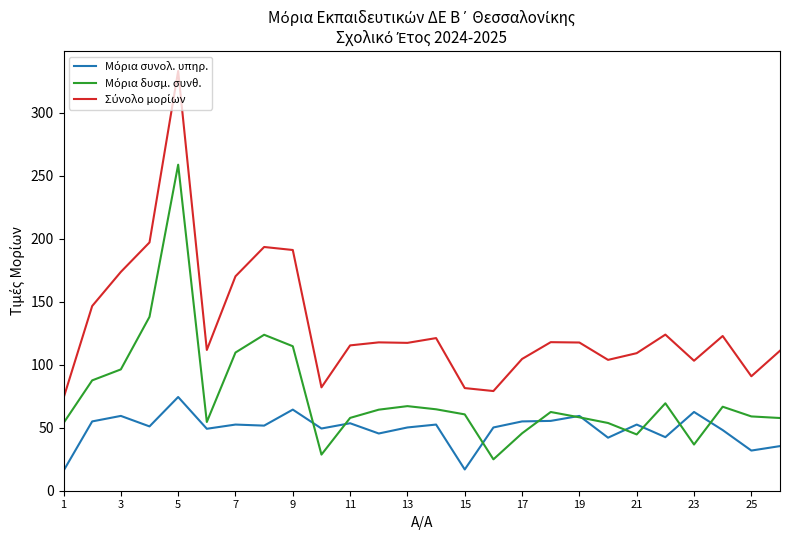

What is the maximum value shown in the chart?

333.1